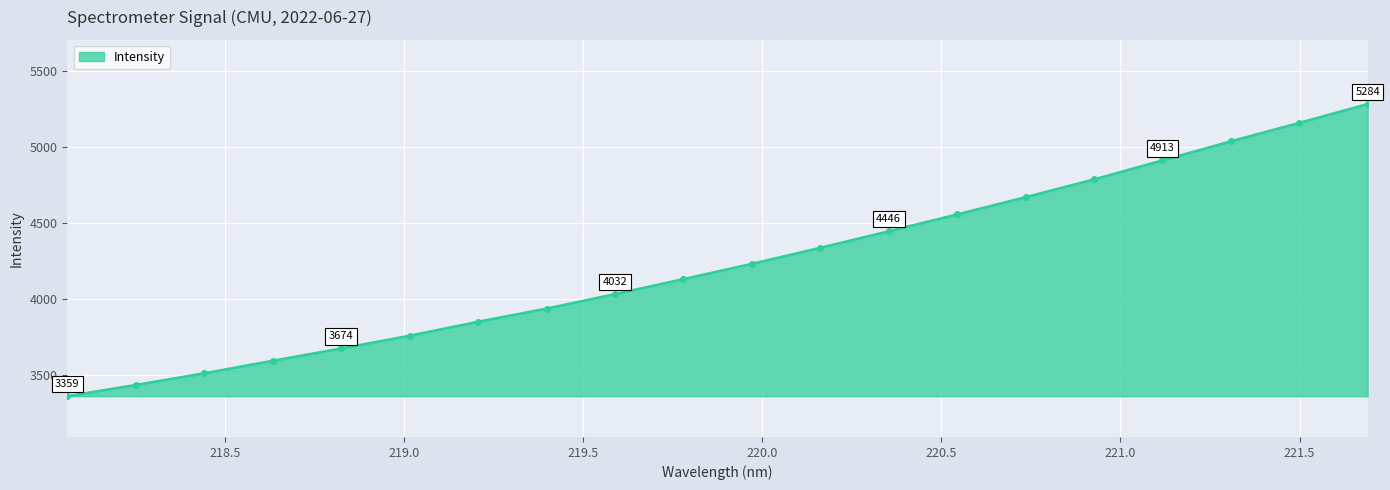

What is the smallest value displayed?

3359.4